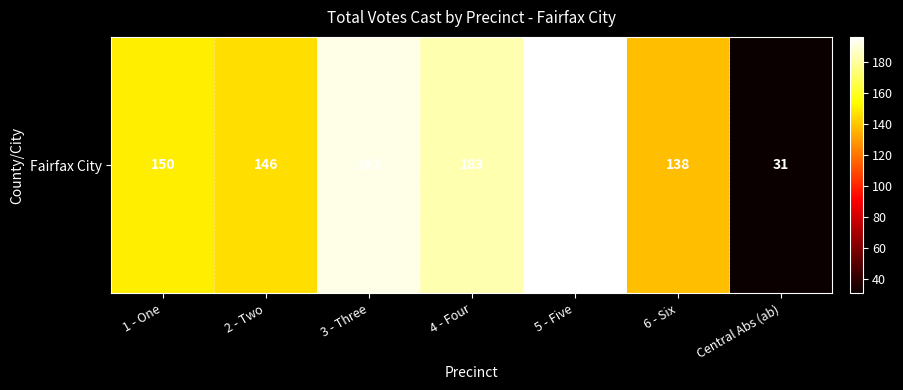

What is the greatest value displayed?

196